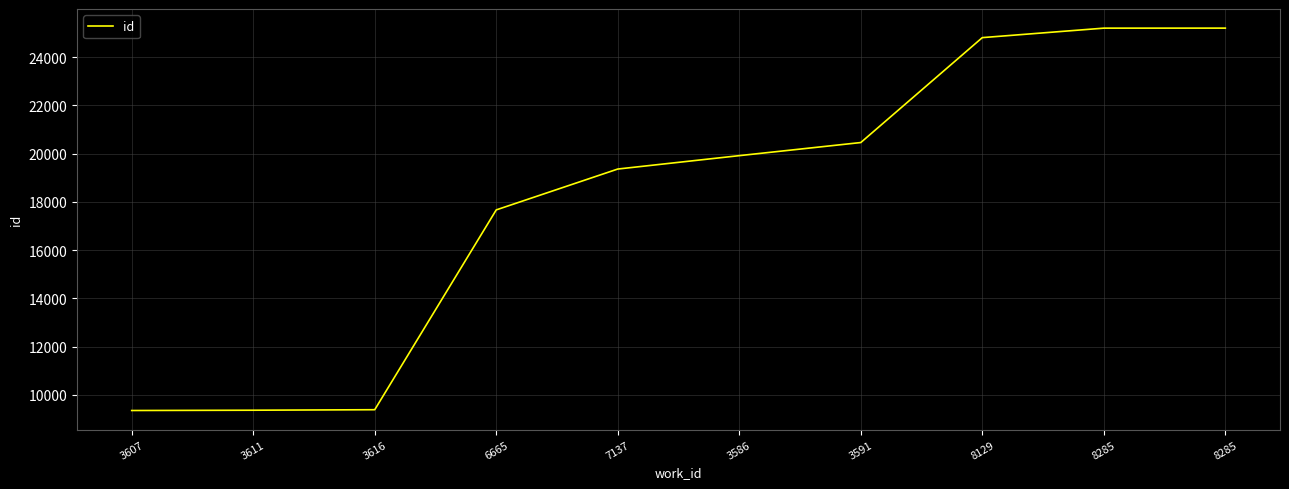

Does the chart have visible grid lines?

Yes